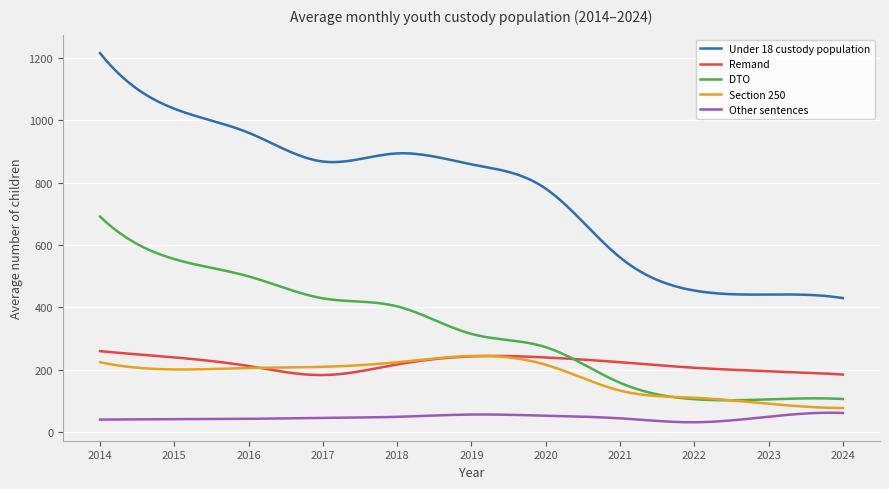

Count the number of data series in this chart.

5